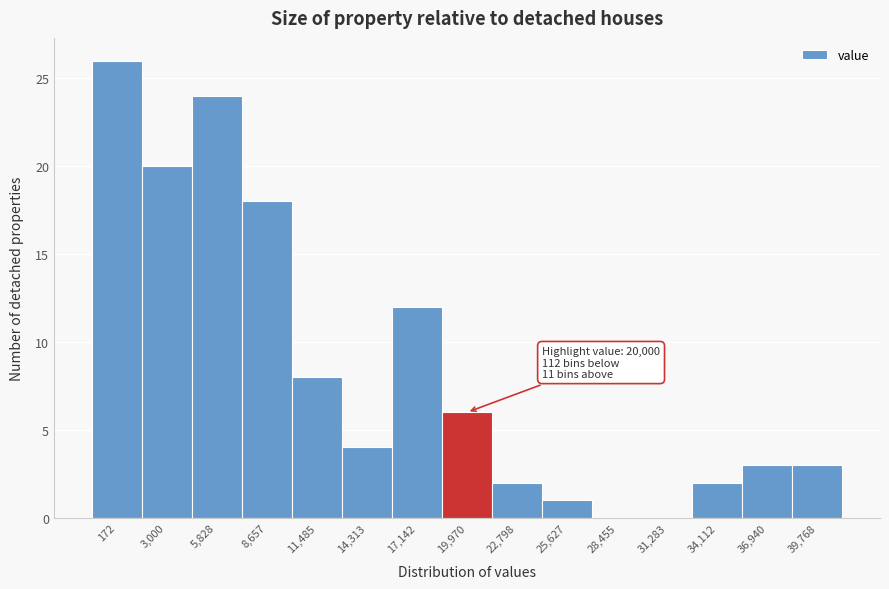

Reading left to right, extract all data points from this chart.

172=26	3,000=20	5,828=24	8,657=18	11,485=8	14,313=4	17,142=12	19,970=6	22,798=2	25,627=1	28,455=0	31,283=0	34,112=2	36,940=3	39,768=3